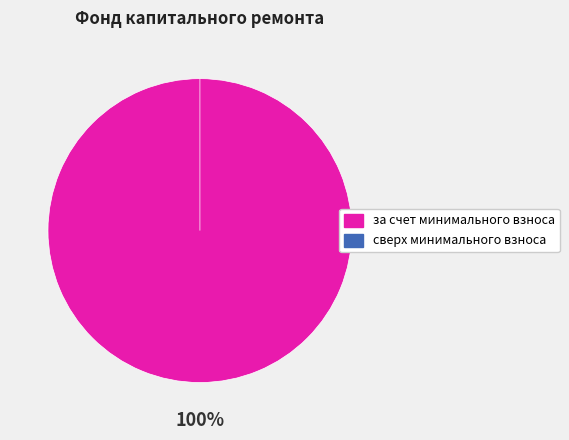

To the nearest percent, what is the average slice percentage?

50%